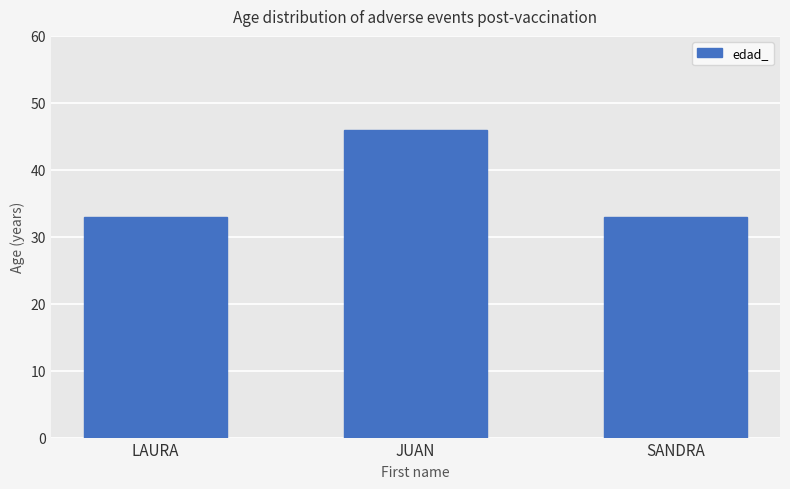

What is the label of the 2nd bar from the right?

JUAN